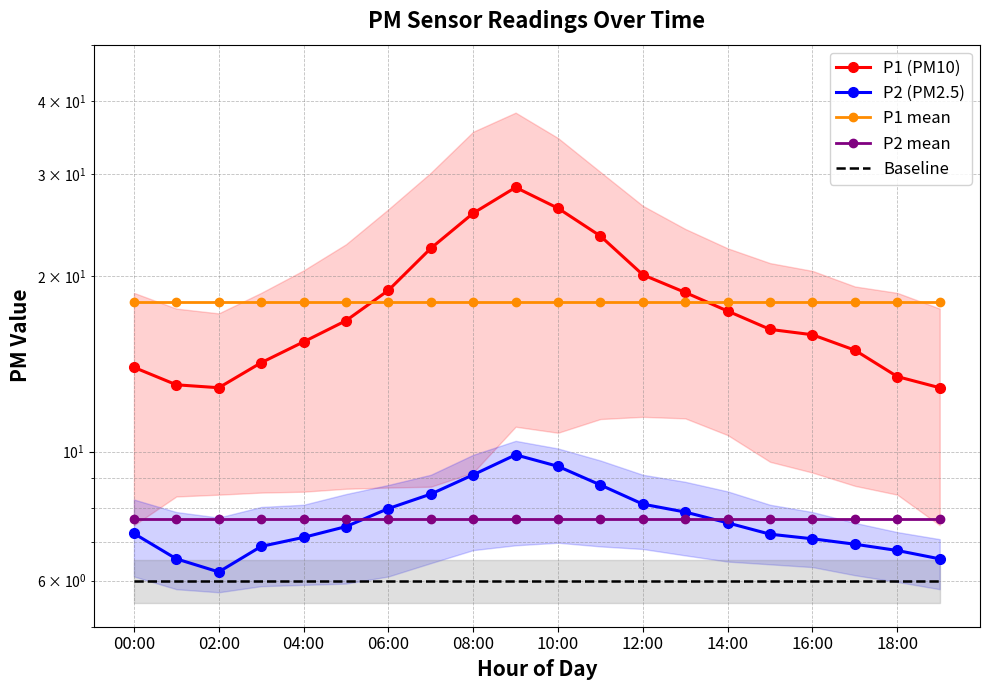

Which series has the widest spread of values?

P1 (PM10)